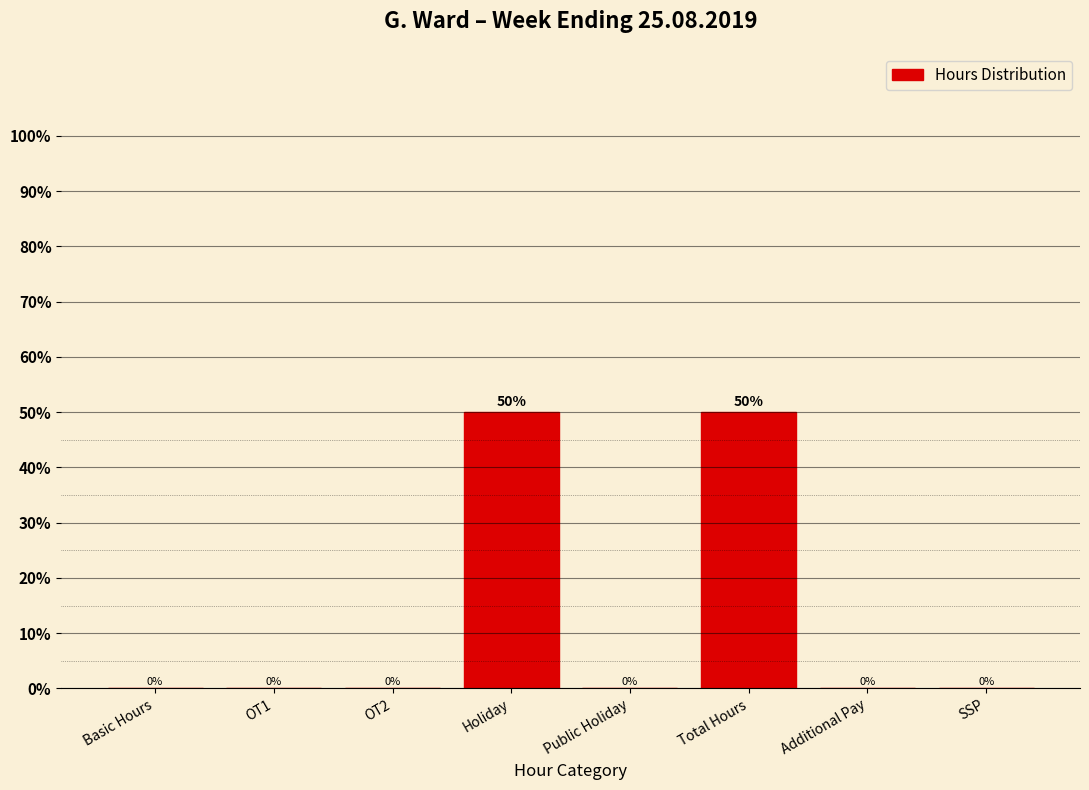

Reading left to right, list all the values displayed in this chart.

Basic Hours=0	OT1=0	OT2=0	Holiday=50	Public Holiday=0	Total Hours=50	Additional Pay=0	SSP=0